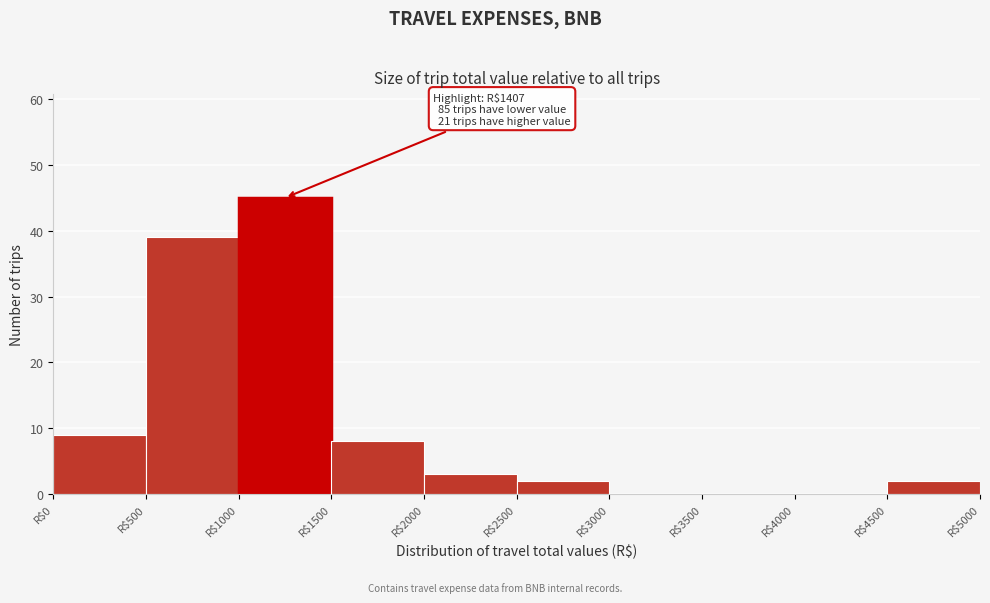

Which range on the x-axis has the tallest bar?

1000 to 1500